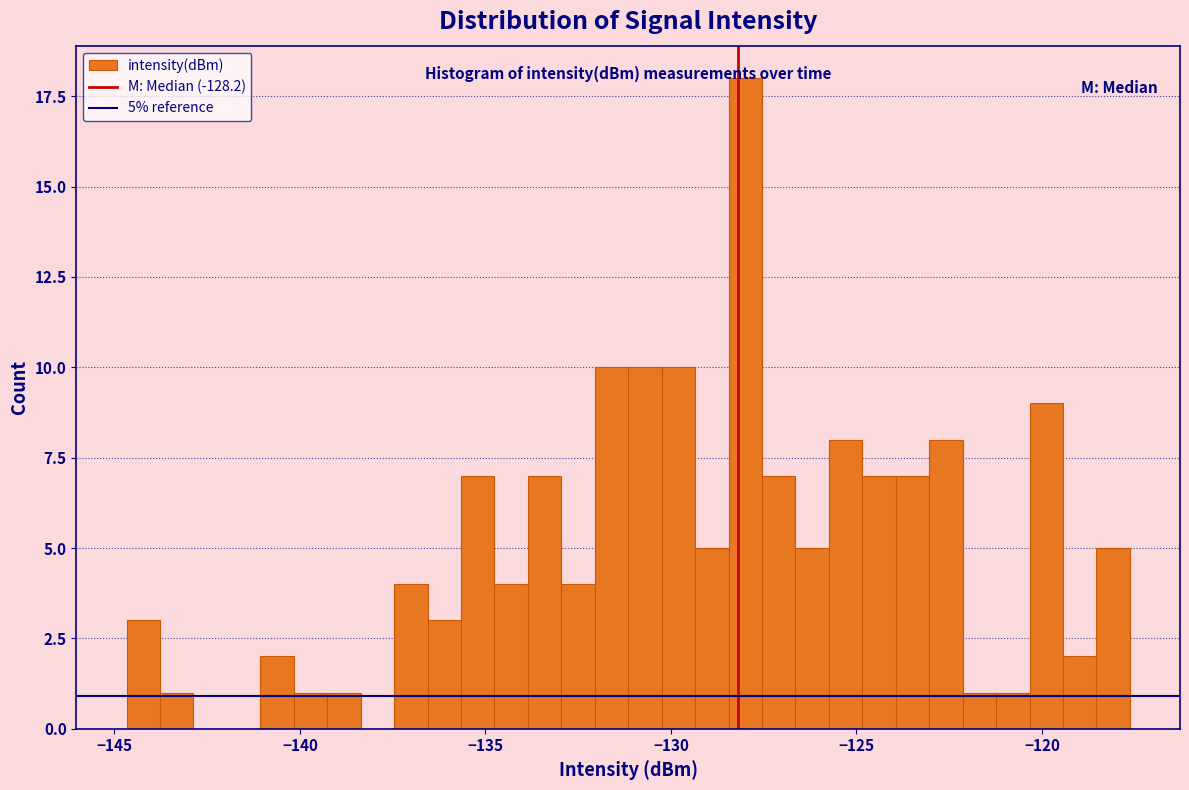

Read against the x-axis, roughly where is the centre of the tallest bar?

-128.0